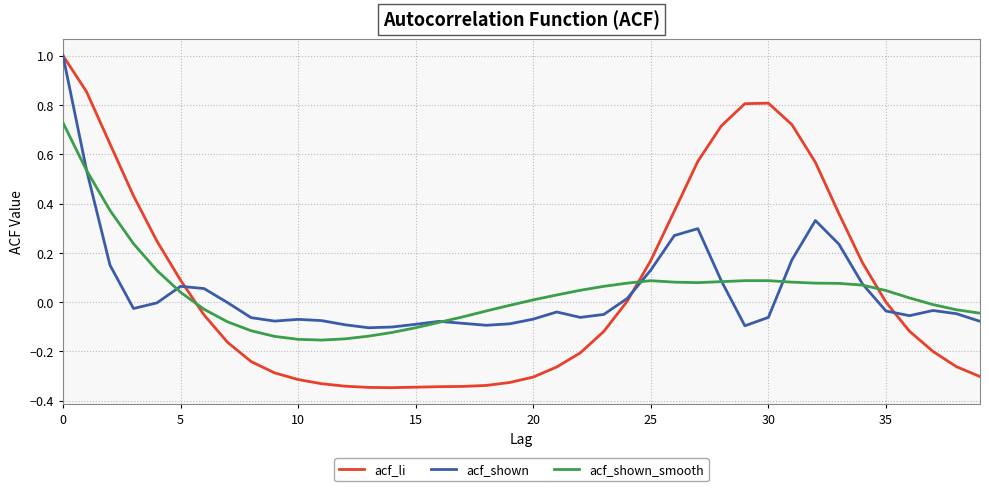

What is the maximum value for acf_shown?

1.0